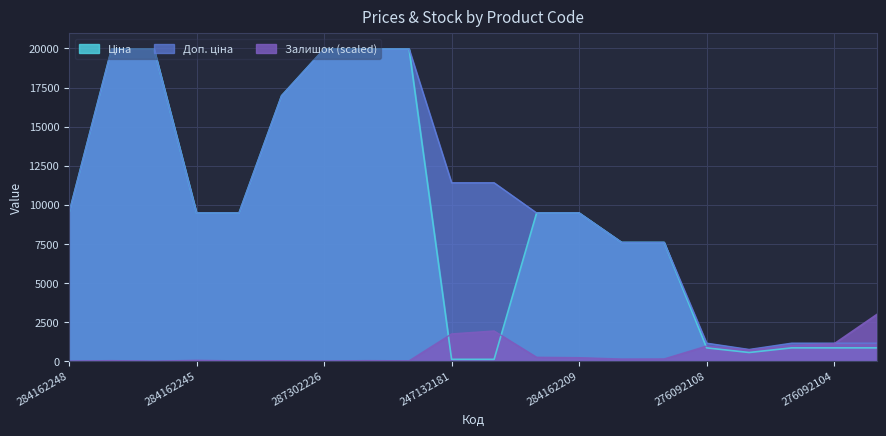

The value of Доп. ціна at 284162244 is 9480.1. True or false?

True